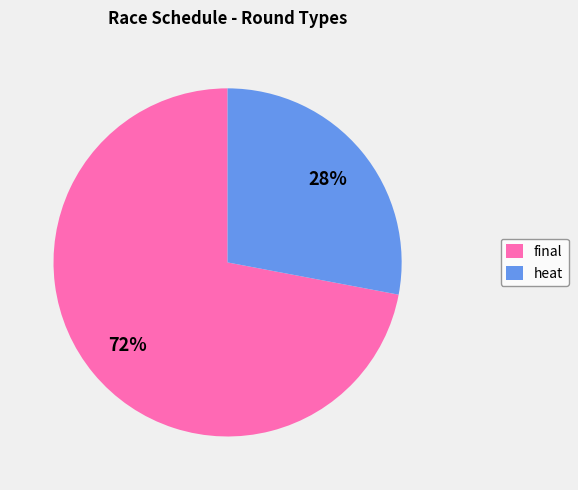

Combined, do heat and final account for over 50%?

Yes